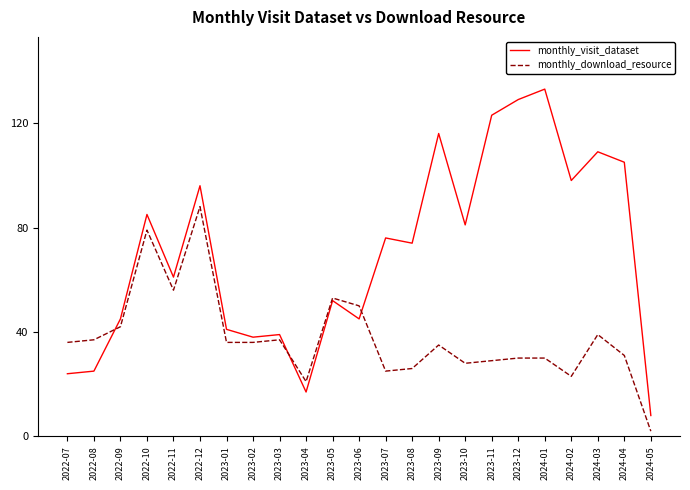

What is the average value of the monthly_visit_dataset series?

70